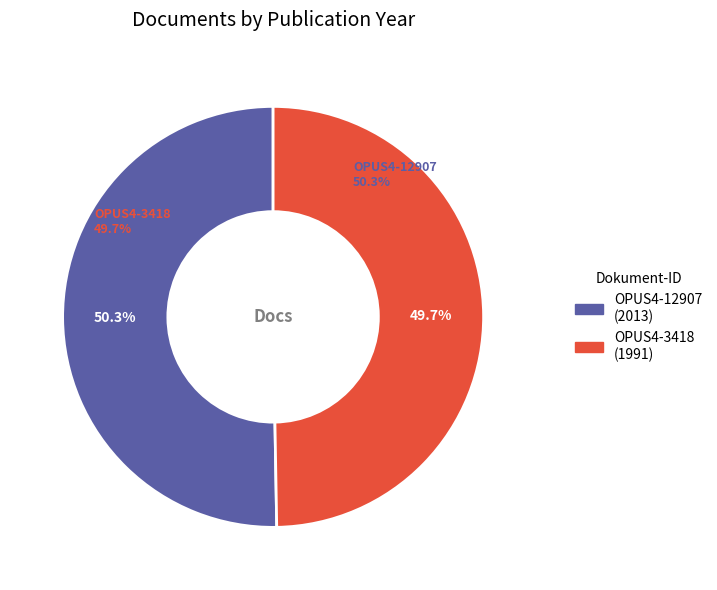

How many slices are in this pie chart?

2